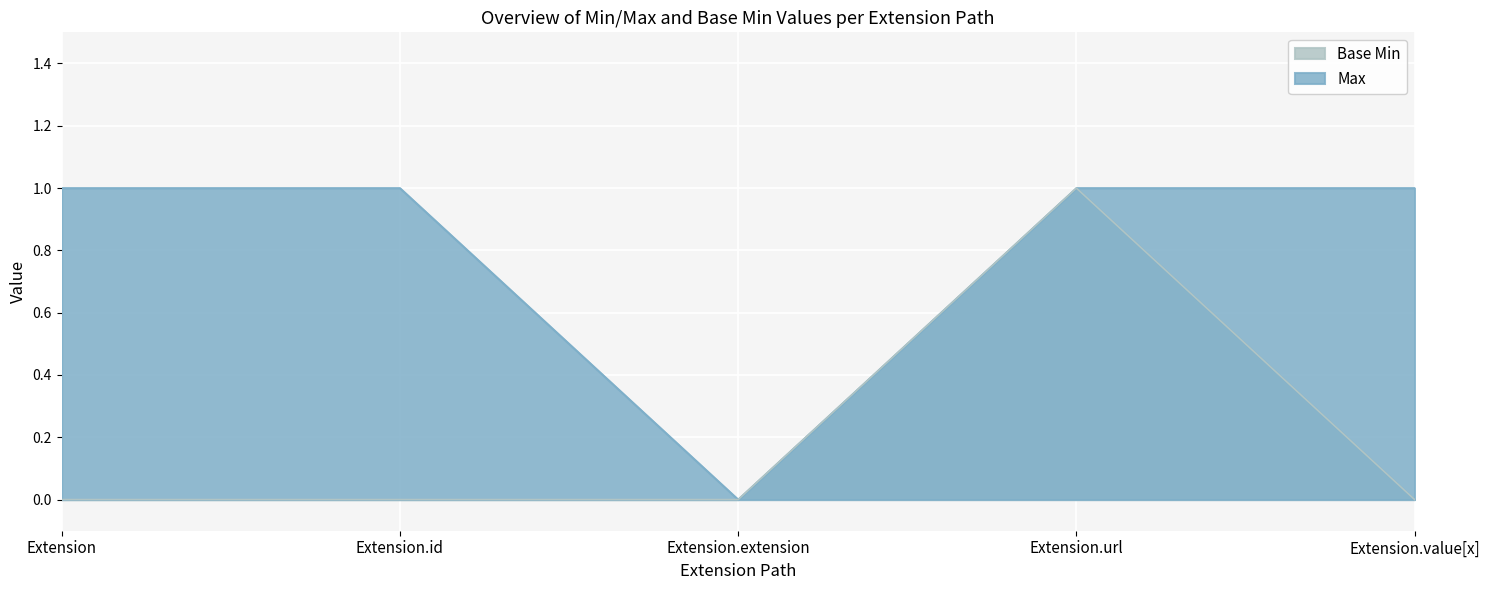

Which series has the widest spread of values?

Max